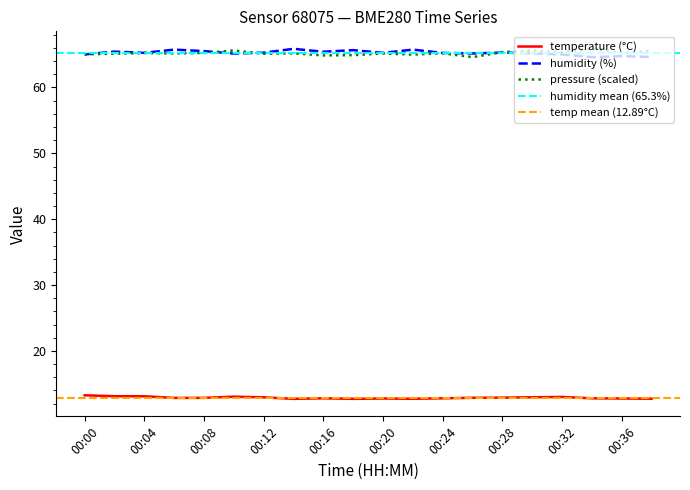

How many series are shown in this chart?

3